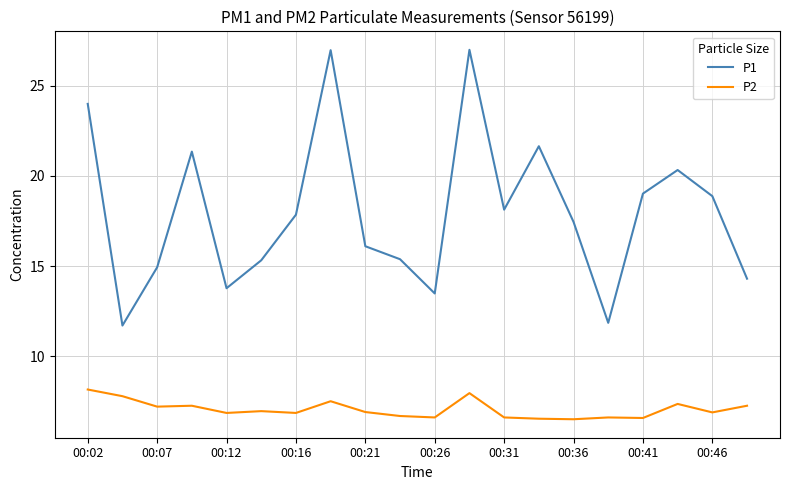

True or false: P2 and P1 intersect in this chart.

False